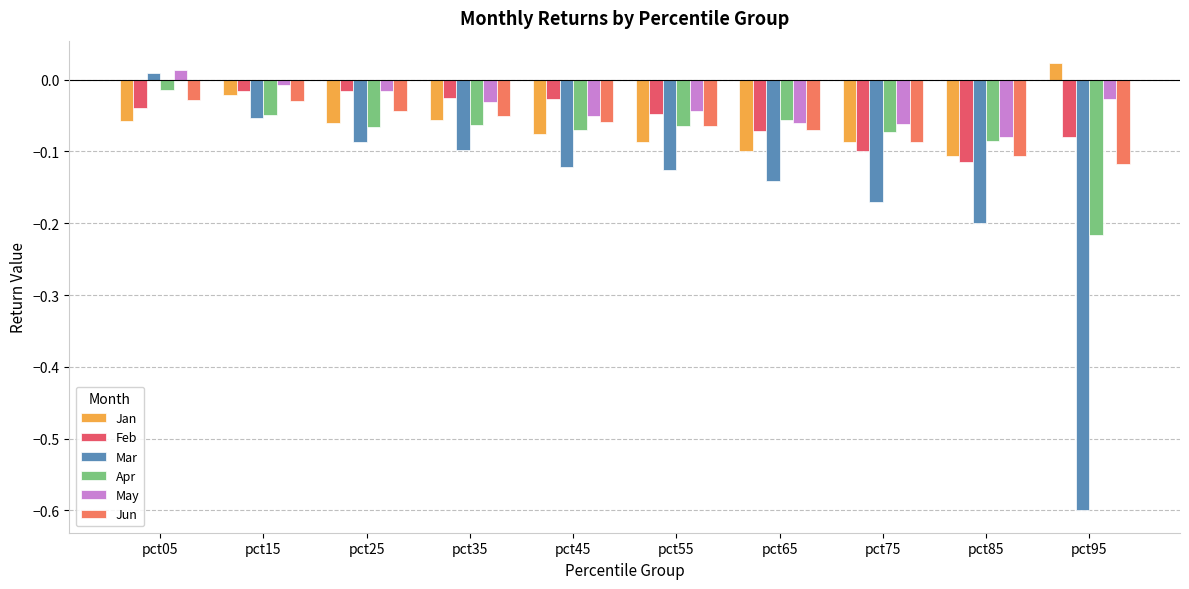

What is the difference between the Jan values at pct55 and pct95?

0.1